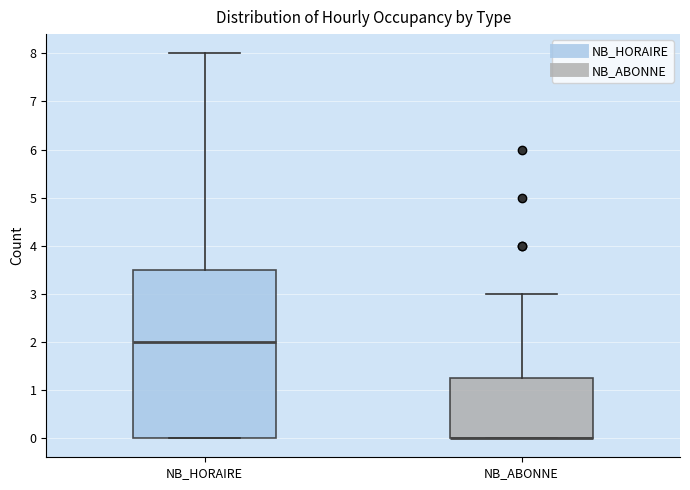

Comparing the boxes themselves (not the whiskers), which one is the tallest?

NB_HORAIRE